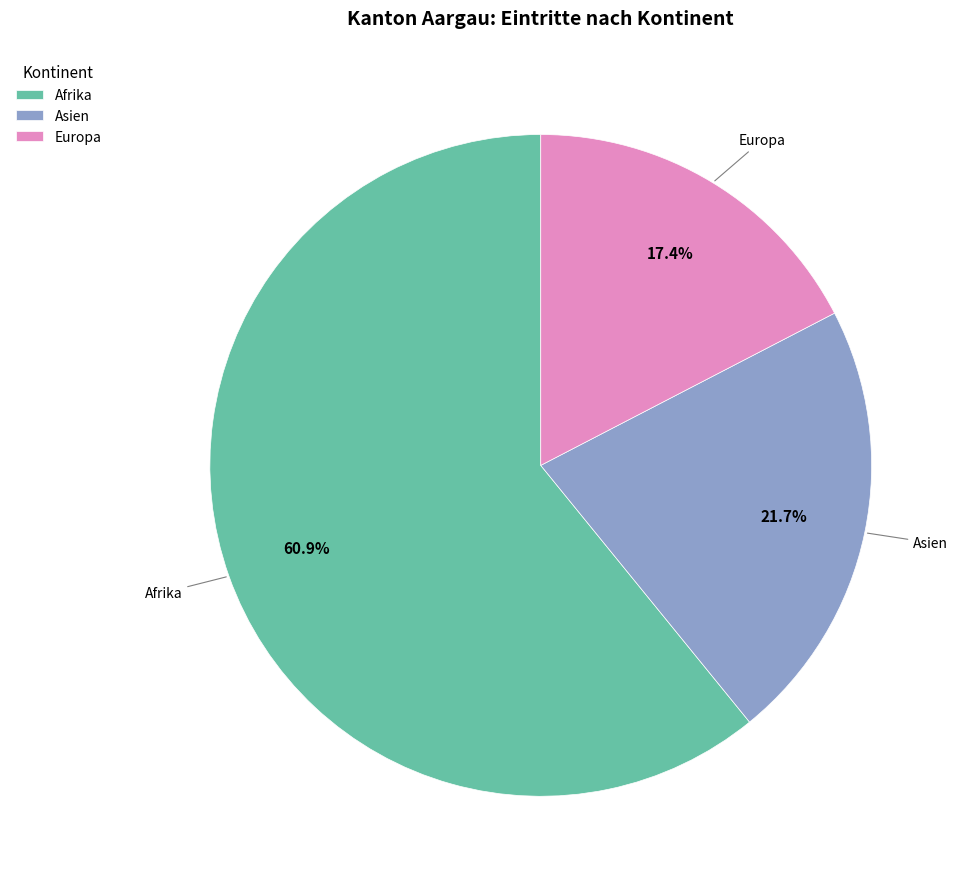

Count the number of slices in the pie.

3